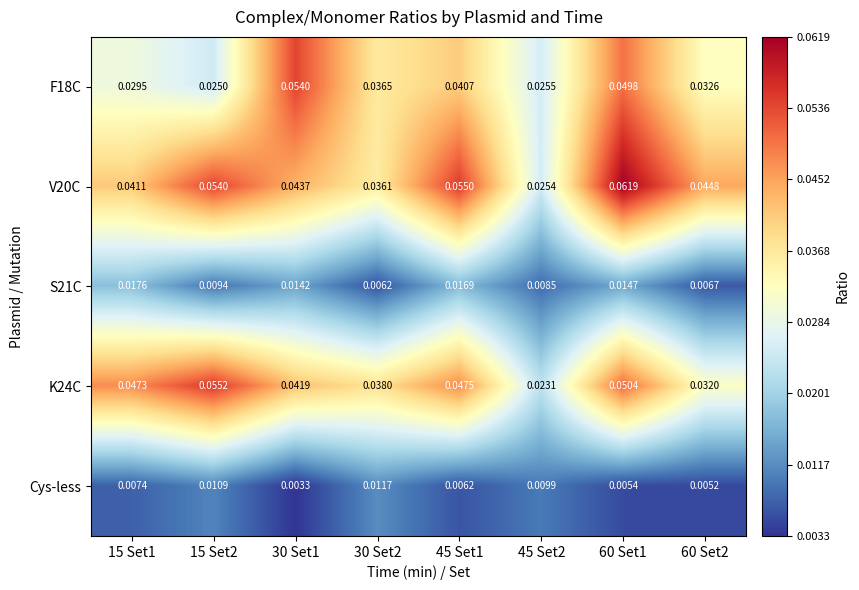

Which series has the largest range (max minus min)?

V20C